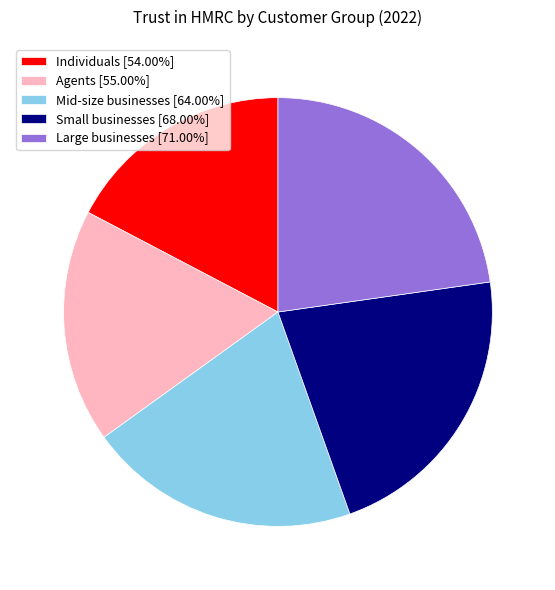

Is the sum of Small businesses [68.00%] and Agents [55.00%] greater than half?

No